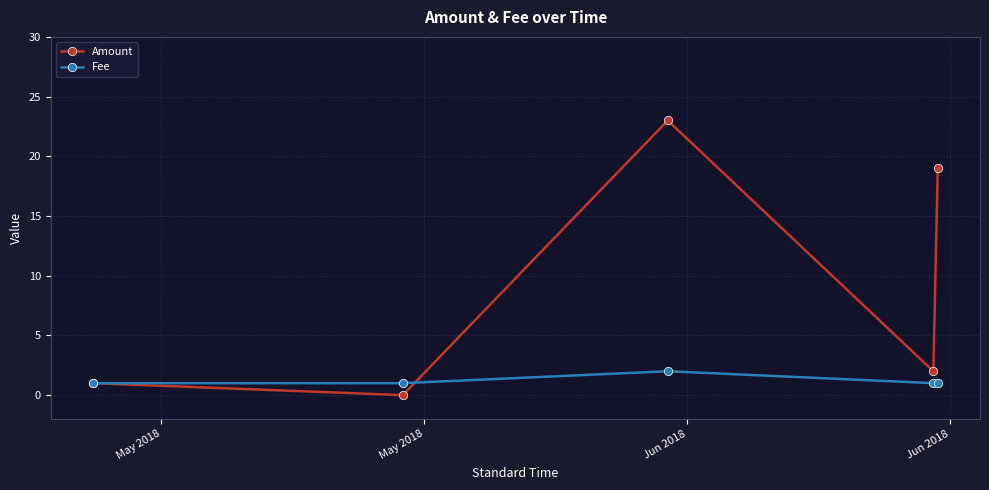

In Amount, how many points are higher than both neighbors (excluding endpoints)?

1